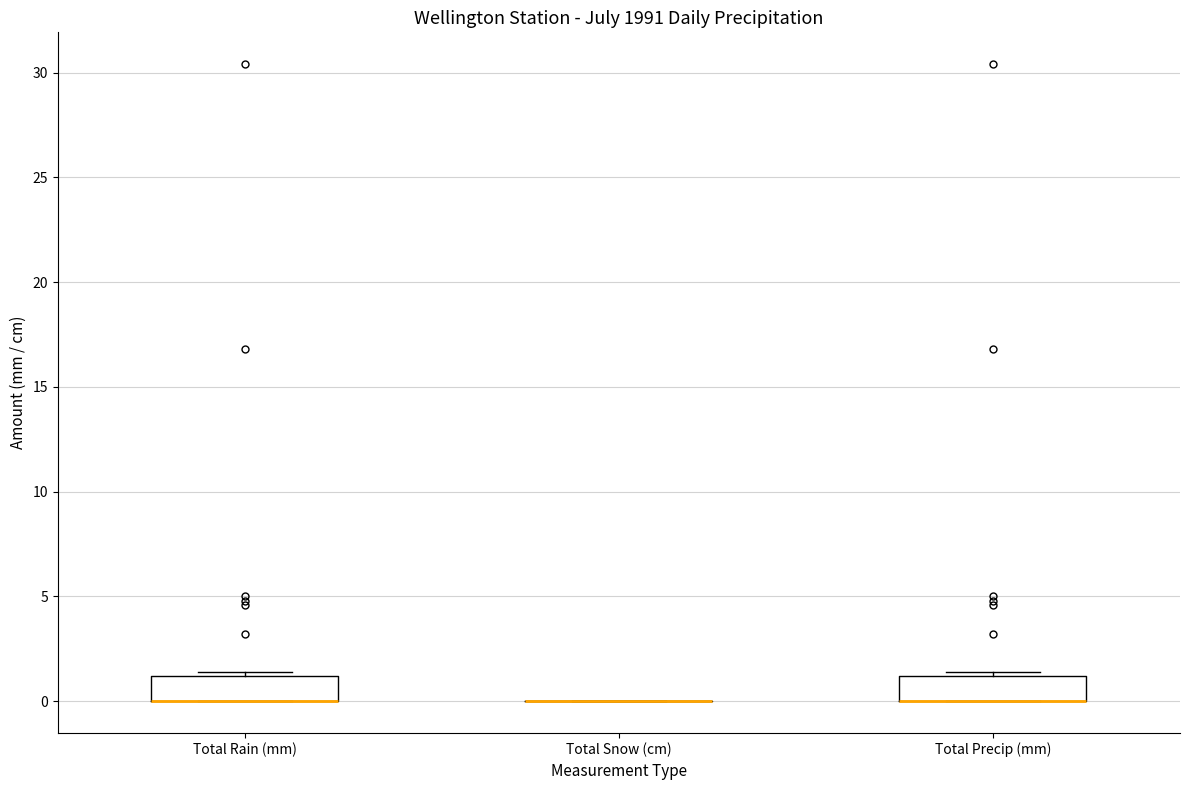

Reading left to right, transcribe this box plot: for each box, give where its median line is, the range the box spans, and where its two whiskers end, as read against the y-axis. The values are not printed on the chart, so give them approximately, as read against the axis.

Total Rain (mm): median 0.0 (drawn on the box's lower edge), box 0.0 to 1.0, whiskers 0.0 to 1.5
Total Snow (cm): box collapsed to a line at 0.0, whiskers 0.0 to 0.0
Total Precip (mm): median 0.0 (drawn on the box's lower edge), box 0.0 to 1.0, whiskers 0.0 to 1.5